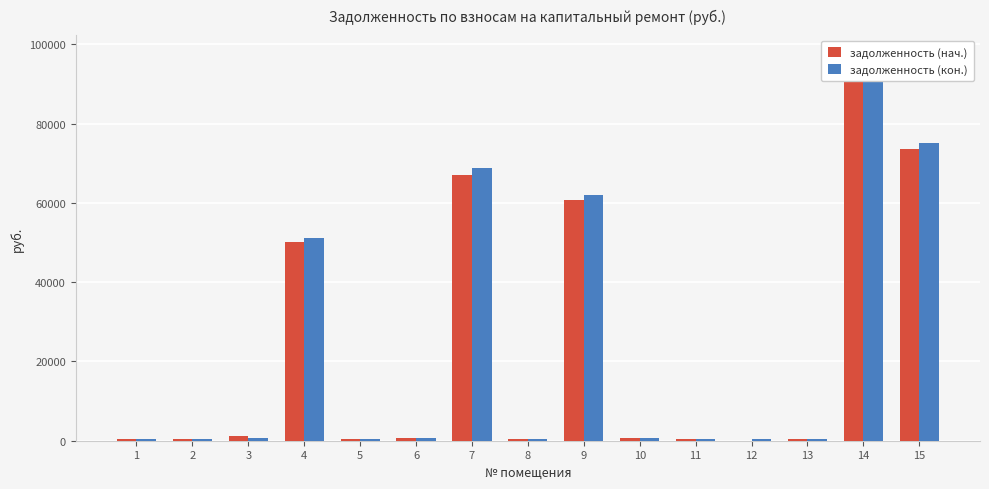

What are all the series names shown in the legend?

задолженность (нач.), задолженность (кон.)